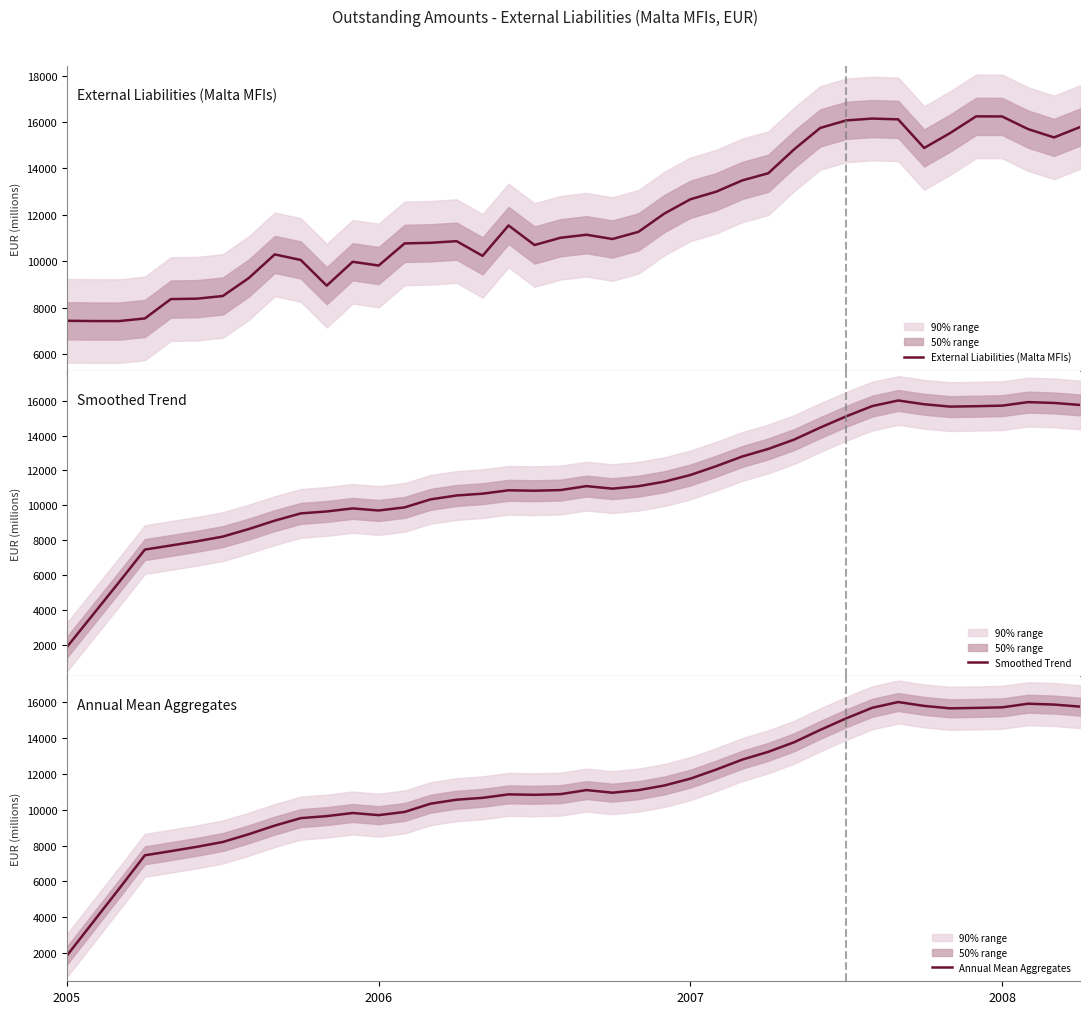

Between 4 and 23, which series saw the biggest shift?

External Liabilities (Malta MFIs)